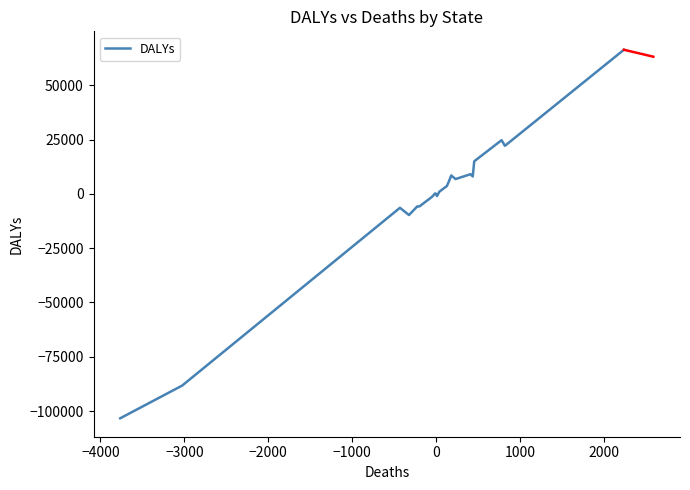

What is the greatest value displayed?

66361.4